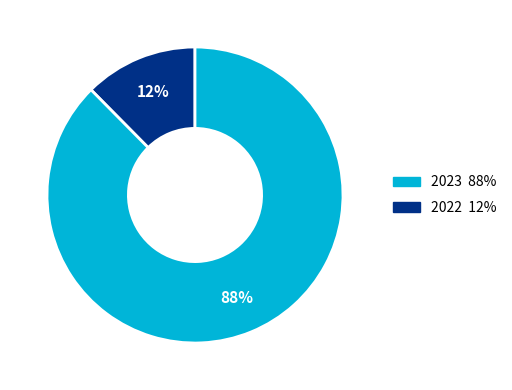

To the nearest percent, what is the average slice percentage?

50%